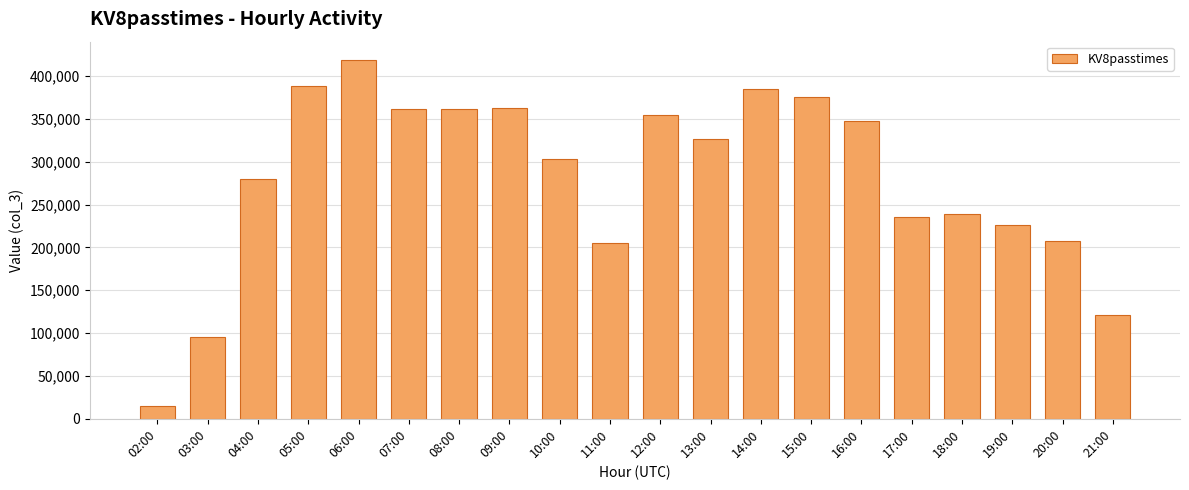

Is it true that the value at 10:00 is 529866?

False